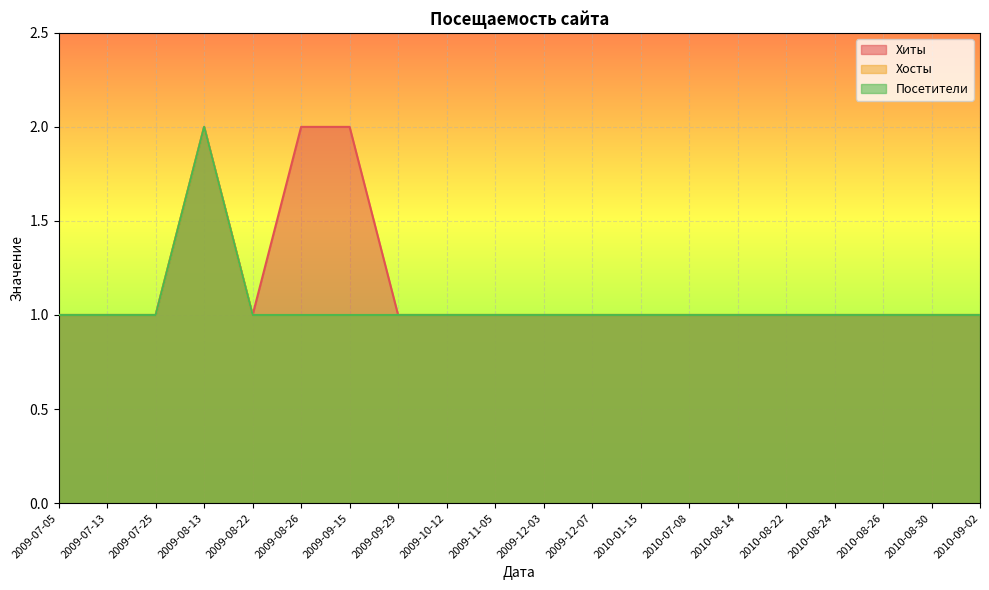

Reading right to left, list all the values displayed in this chart.

Хиты: 1	1	1	1	1	1	1	1	1	1	1	1	1	2	2	1	2	1	1	1
Хосты: 1	1	1	1	1	1	1	1	1	1	1	1	1	1	1	1	2	1	1	1
Посетители: 1	1	1	1	1	1	1	1	1	1	1	1	1	1	1	1	2	1	1	1